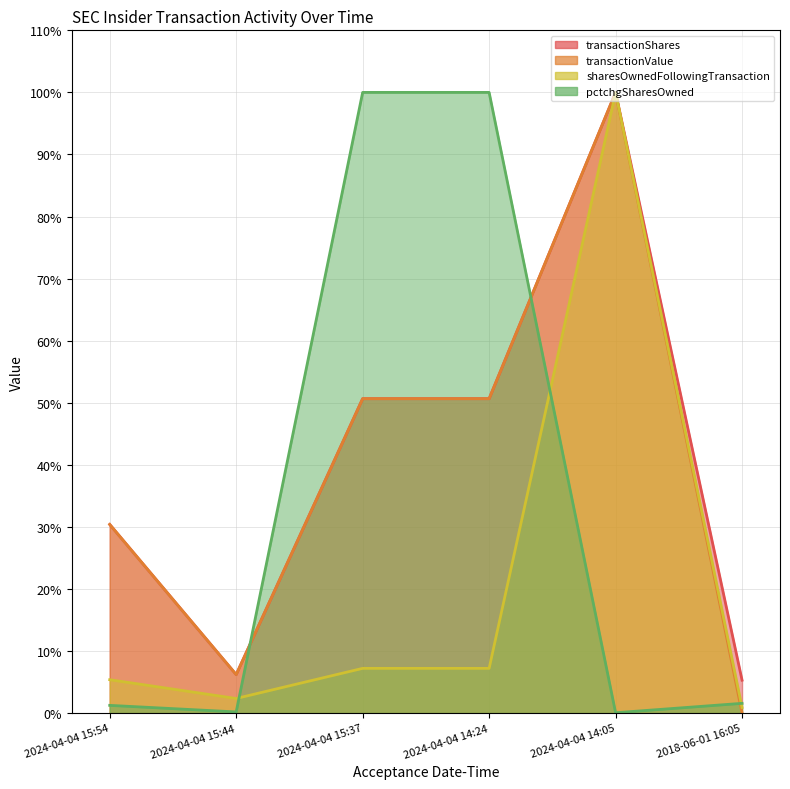

At how many categories does at least one series exceed 2?

6